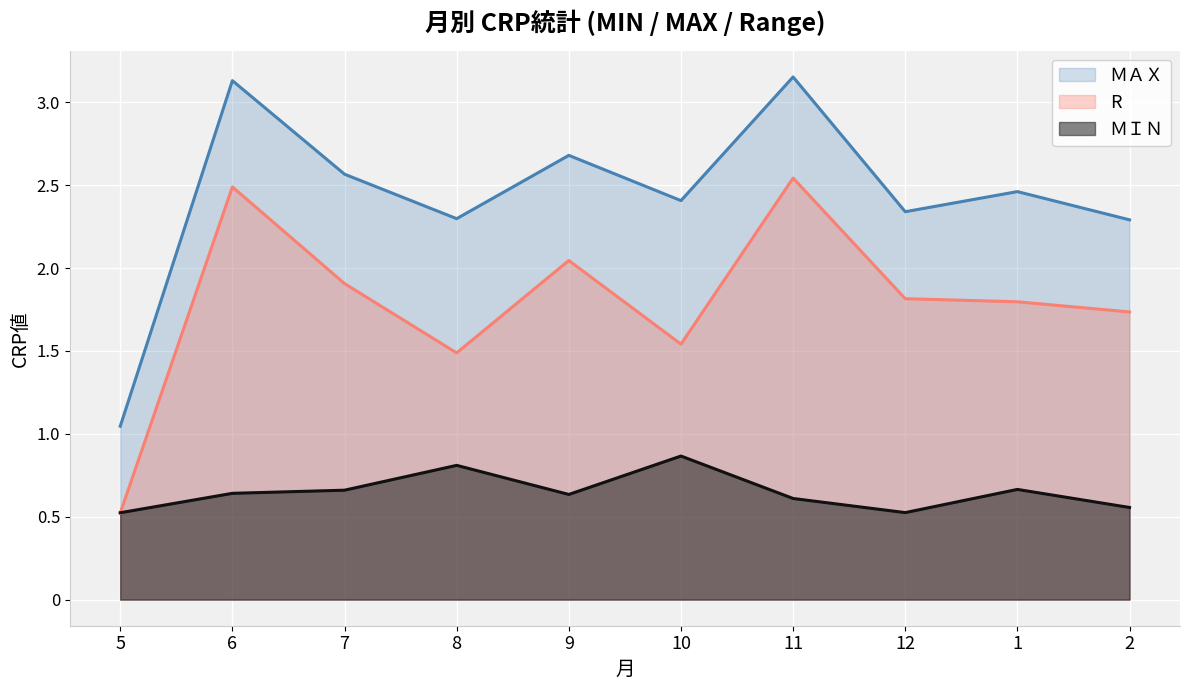

The R series shows 1.8 at 12. True or false?

True